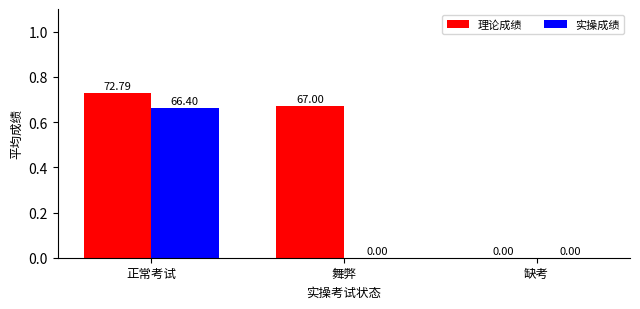

Which label corresponds to the smallest value in the chart?

缺考